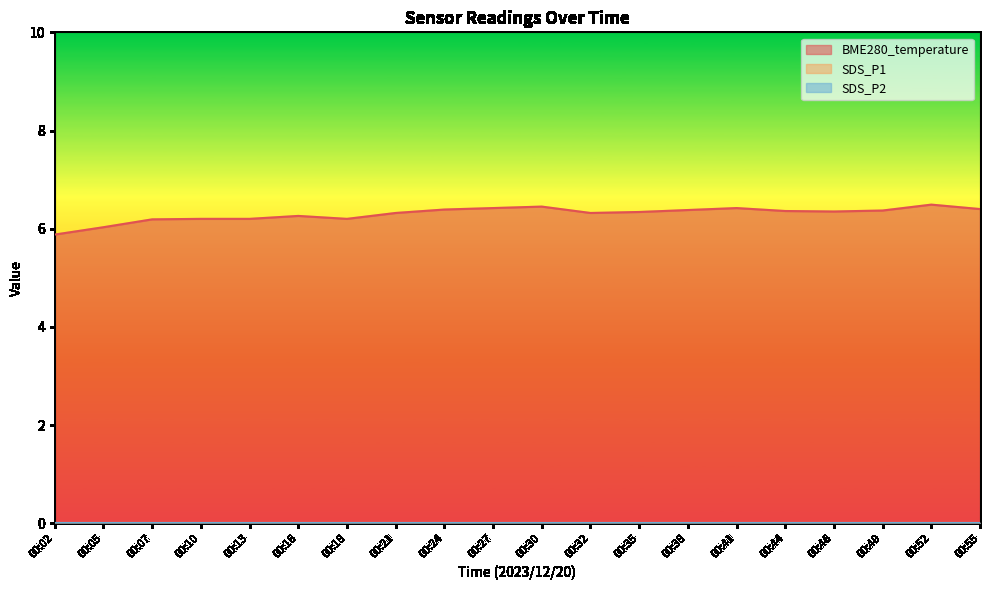

True or false: SDS_P1 has more than 1 points higher than both neighbors.

False